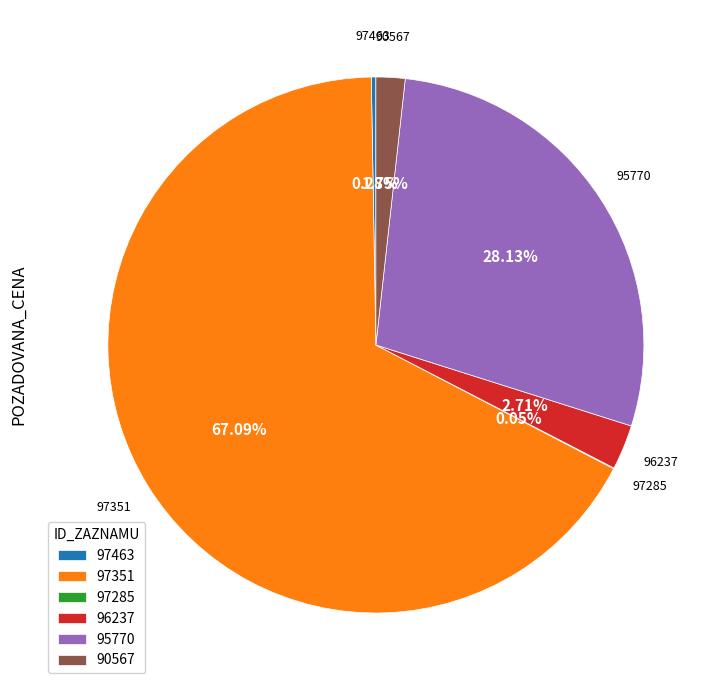

Combined, do 97351 and 90567 account for over 50%?

Yes